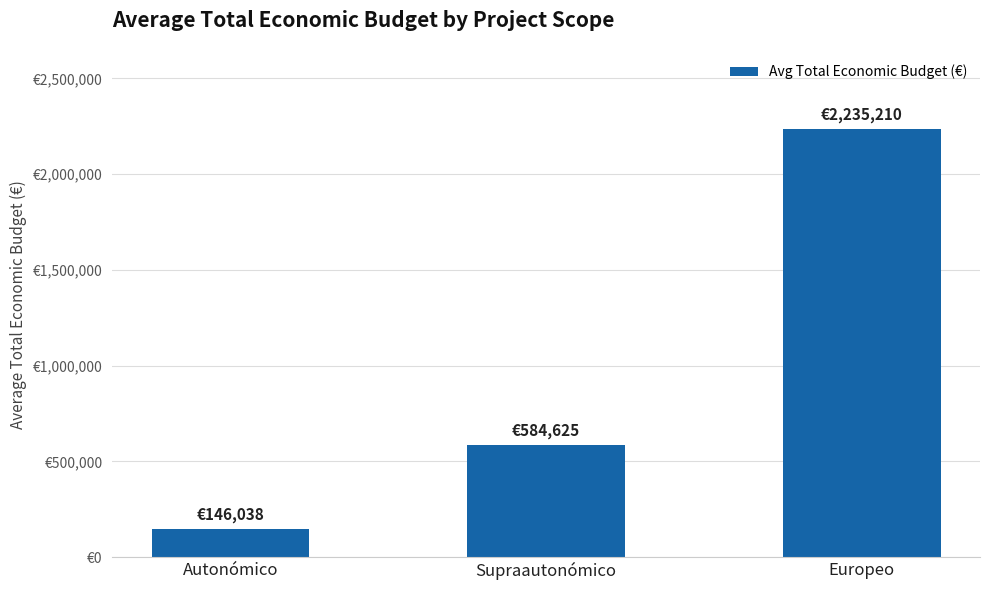

The chart shows a value of 899367 at Europeo. True or false?

False